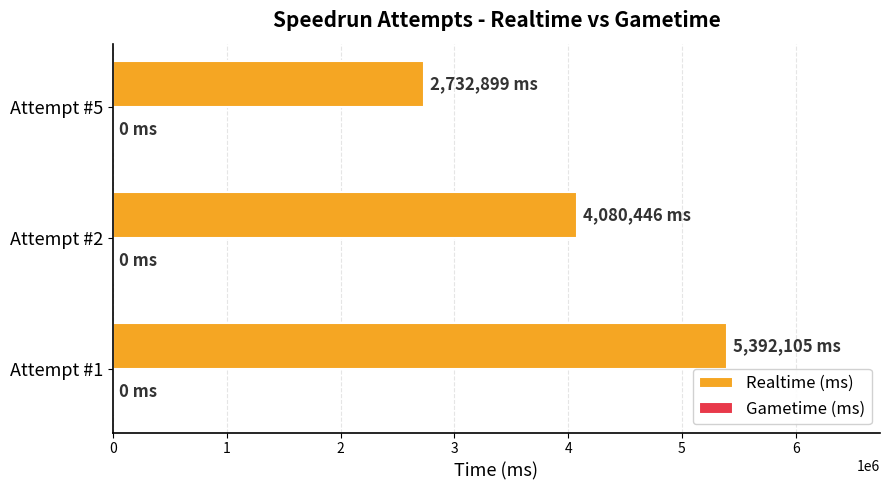

What is the ratio of the value at Attempt #1 to the value at Attempt #2?

1.3